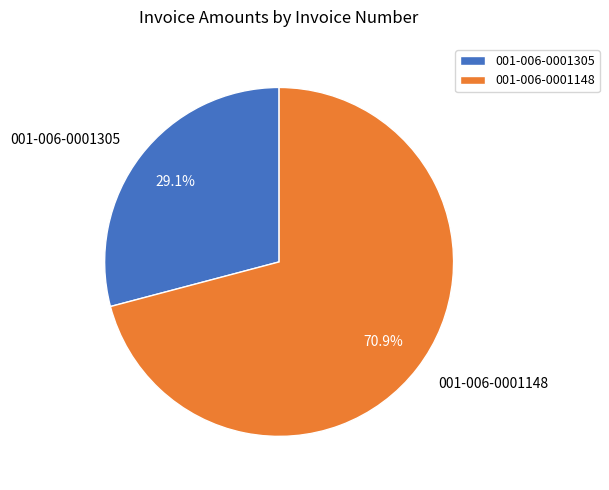

Combined, do 001-006-0001305 and 001-006-0001148 account for over 50%?

Yes